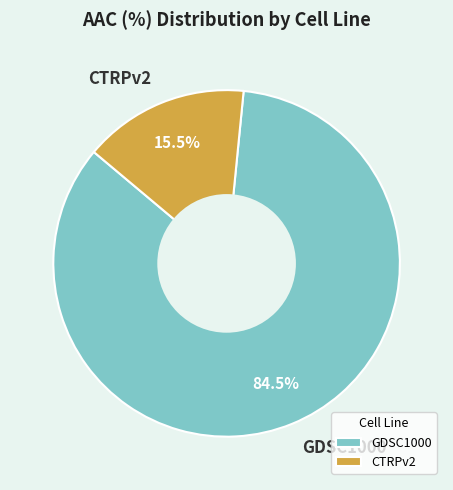

To the nearest percent, what is the difference between the largest and smallest slice percentages?

69%